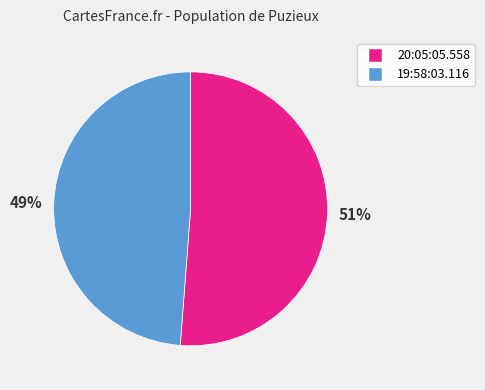

Approximately how many times larger is the value at 19:58:03.116 compared to 20:05:05.558?

1.0